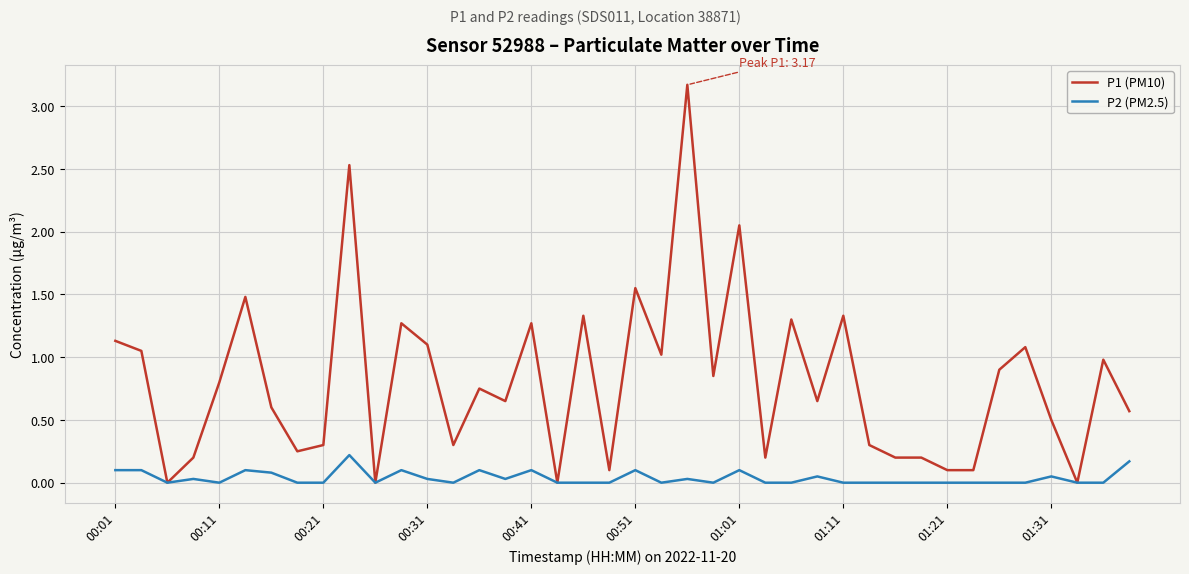

Rank the series by their maximum value, from lowest to highest.

P2 (PM2.5), P1 (PM10)